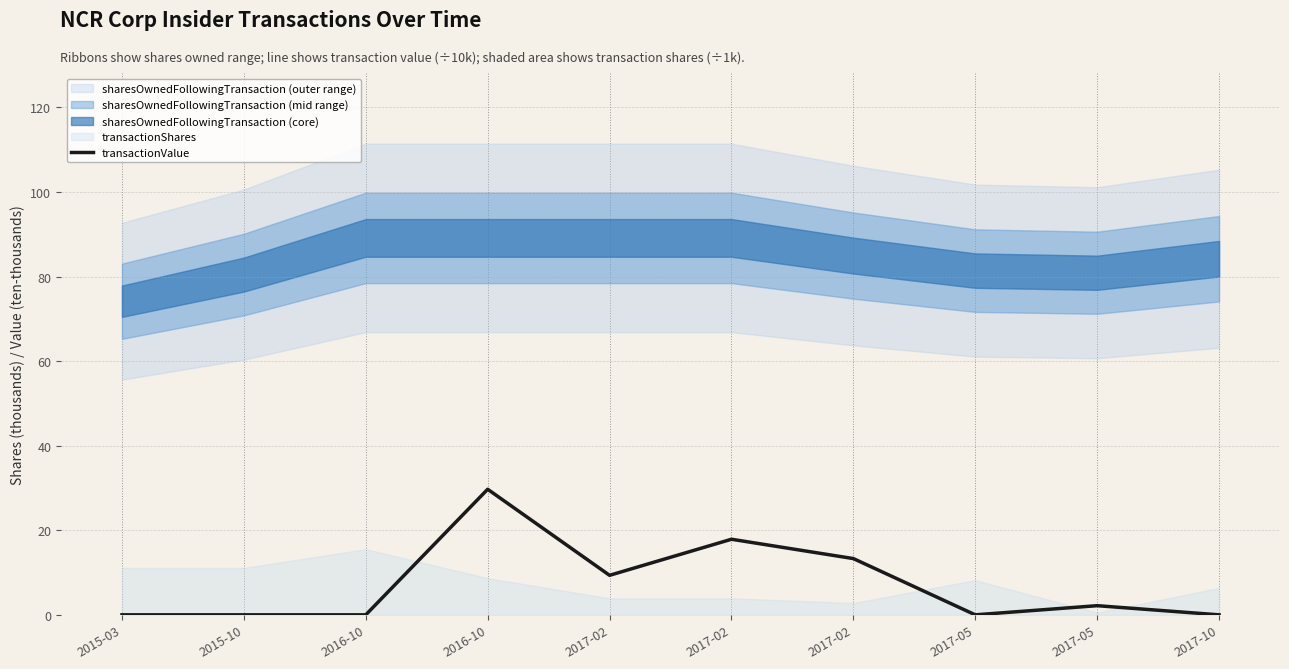

At which label is the value closest to 14?

2017-02